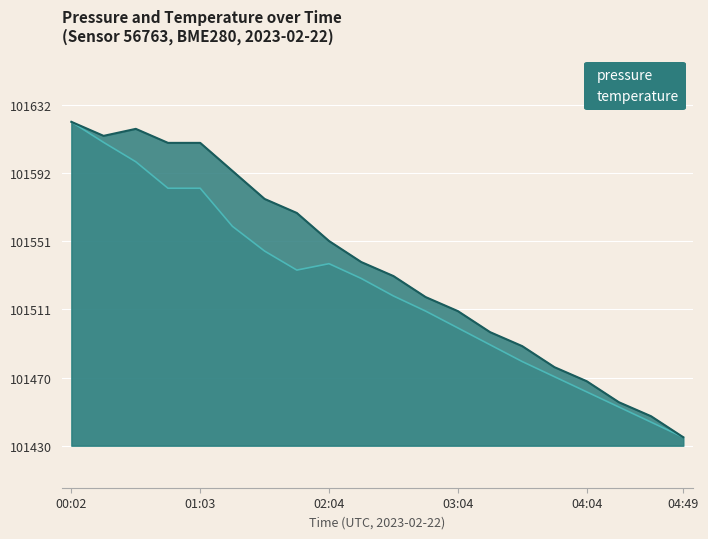

How many lines are shown in the chart?

2